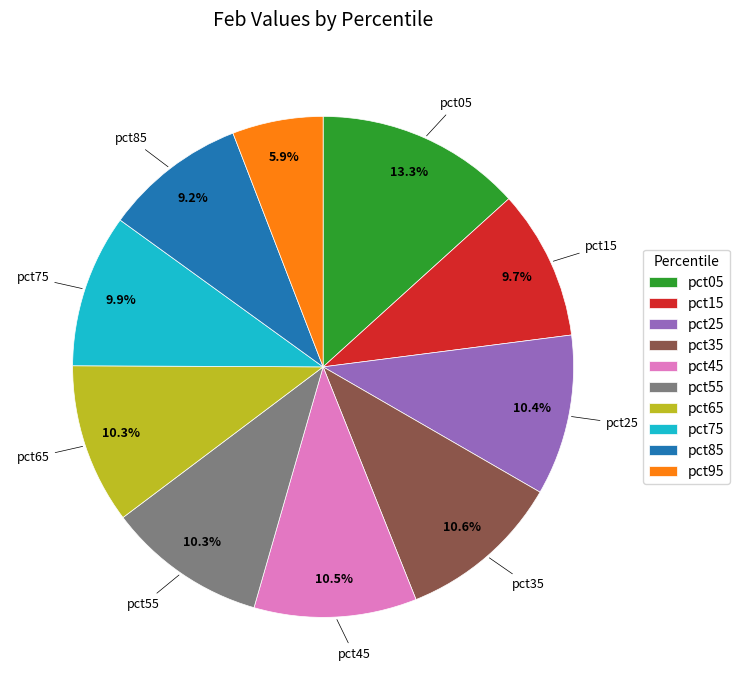

How many segments does this pie chart have?

10